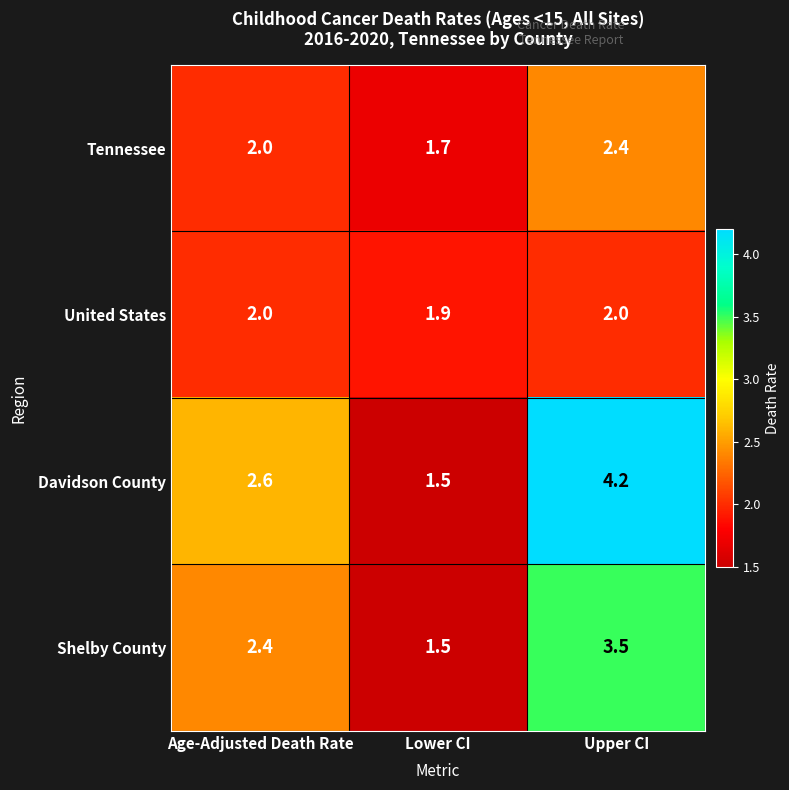

List the series in order of their peak value, lowest first.

United States, Tennessee, Shelby County, Davidson County